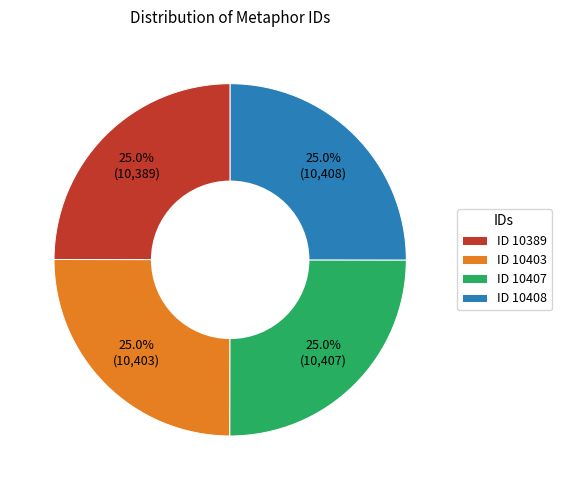

Approximately how many times larger is the value at ID 10389 compared to ID 10403?

1.0